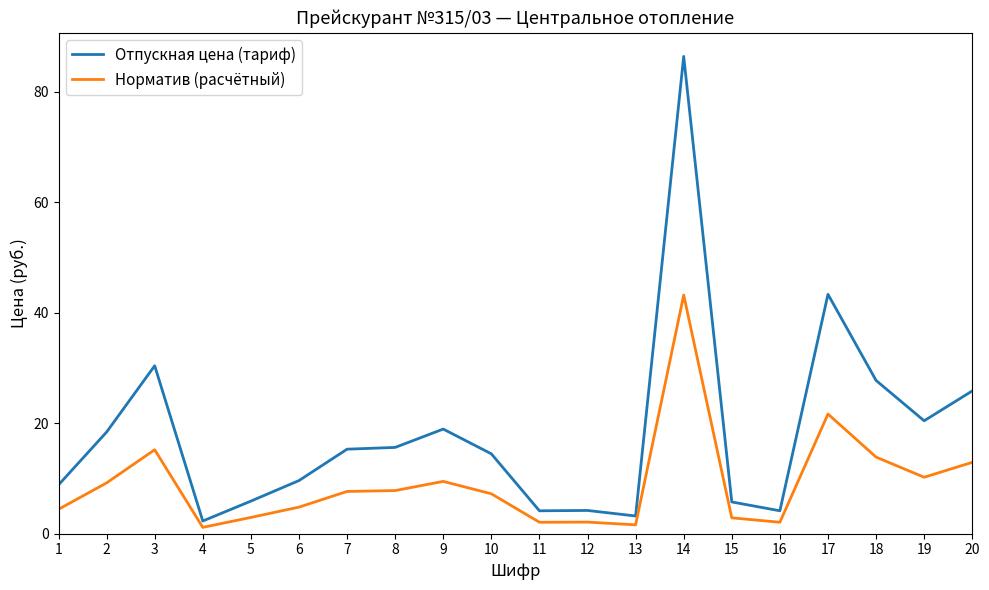

The Норматив (расчётный) series shows 43.2 at 14. True or false?

True